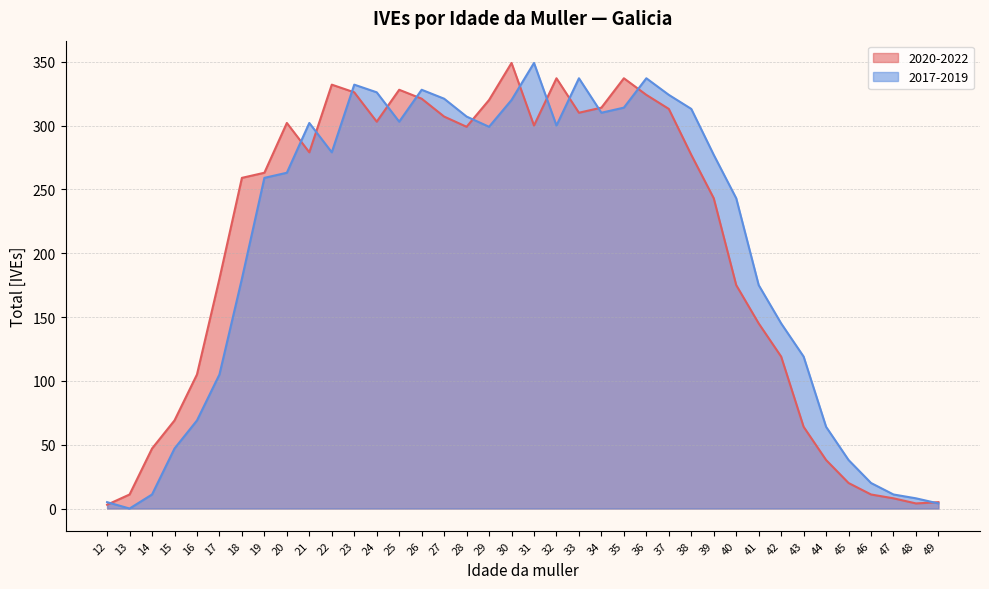

What is the highest value of the 2017-2019 series?

349